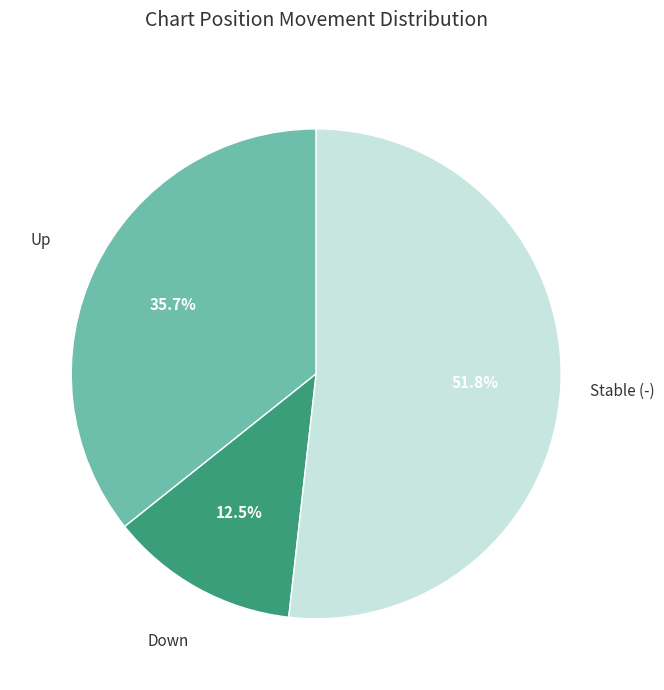

Does any single category account for the majority?

Yes